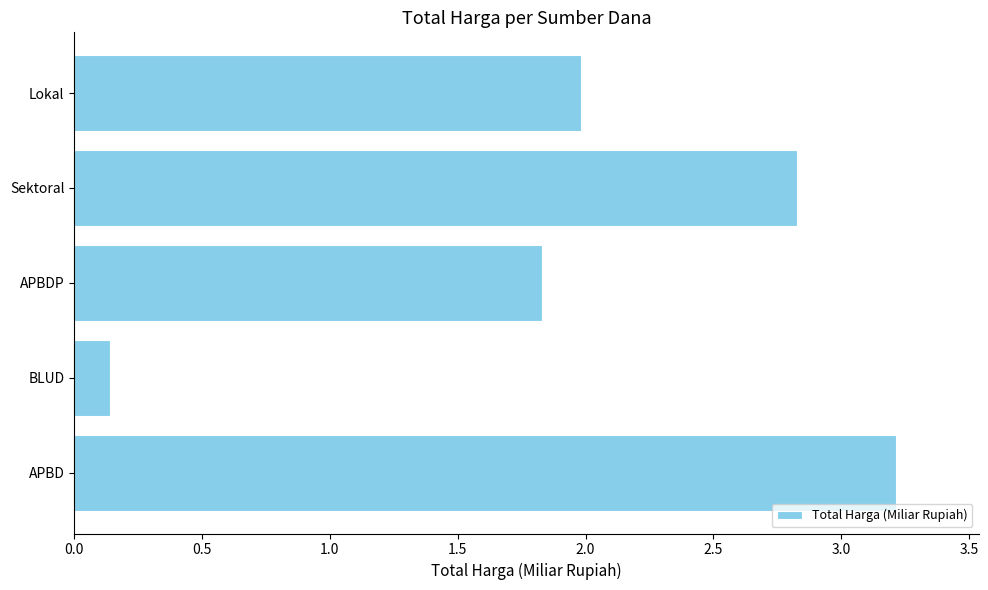

True or false: the data shows 1.8 at APBDP.

True